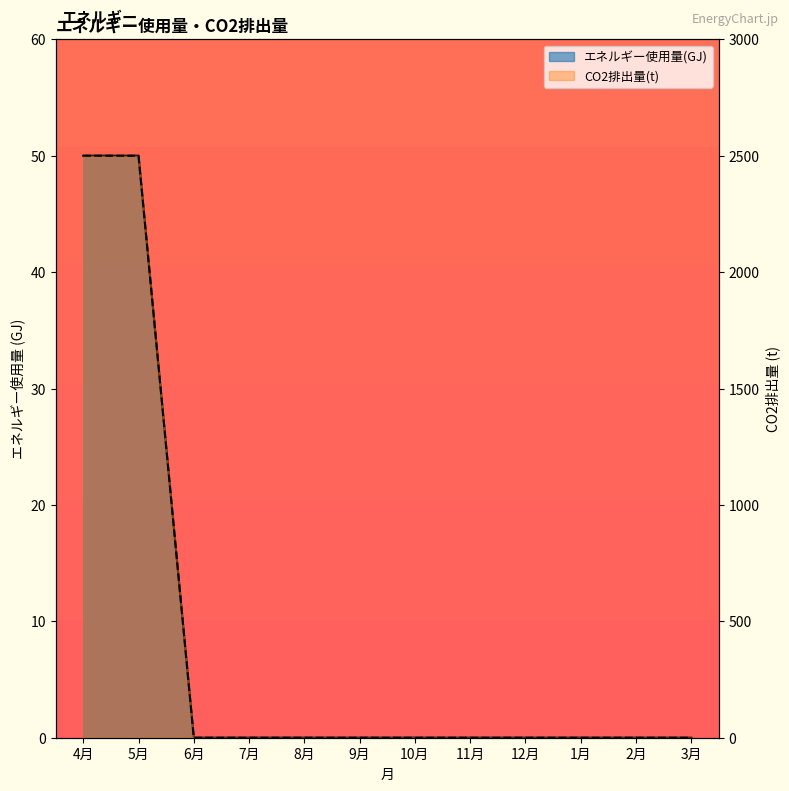

Which series has the largest range (max minus min)?

CO2排出量(t)